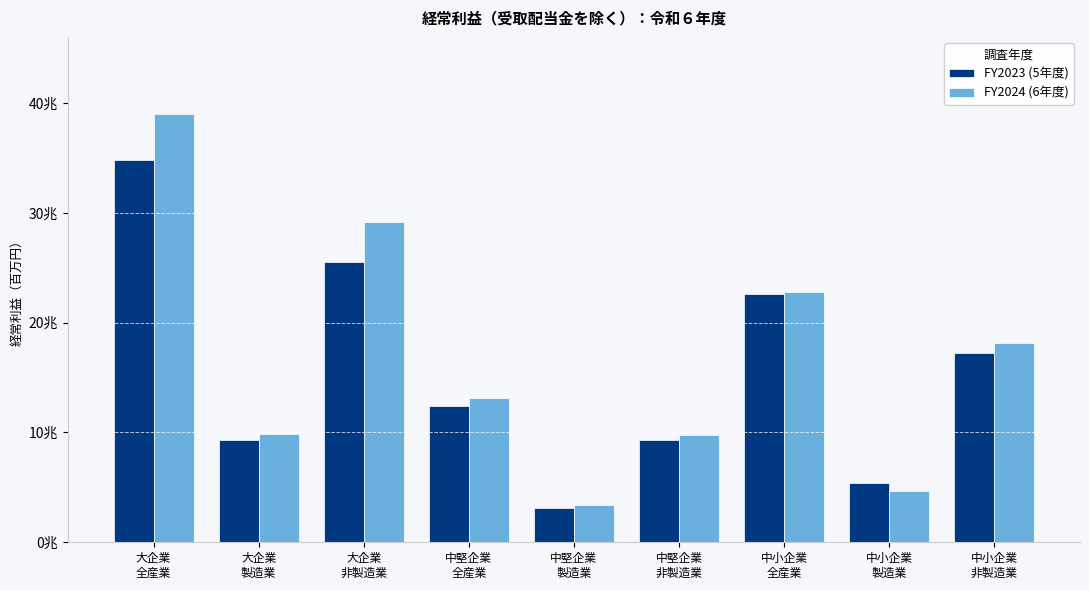

What is the spread (max minus min) of values at 大企業
非製造業?

3641685